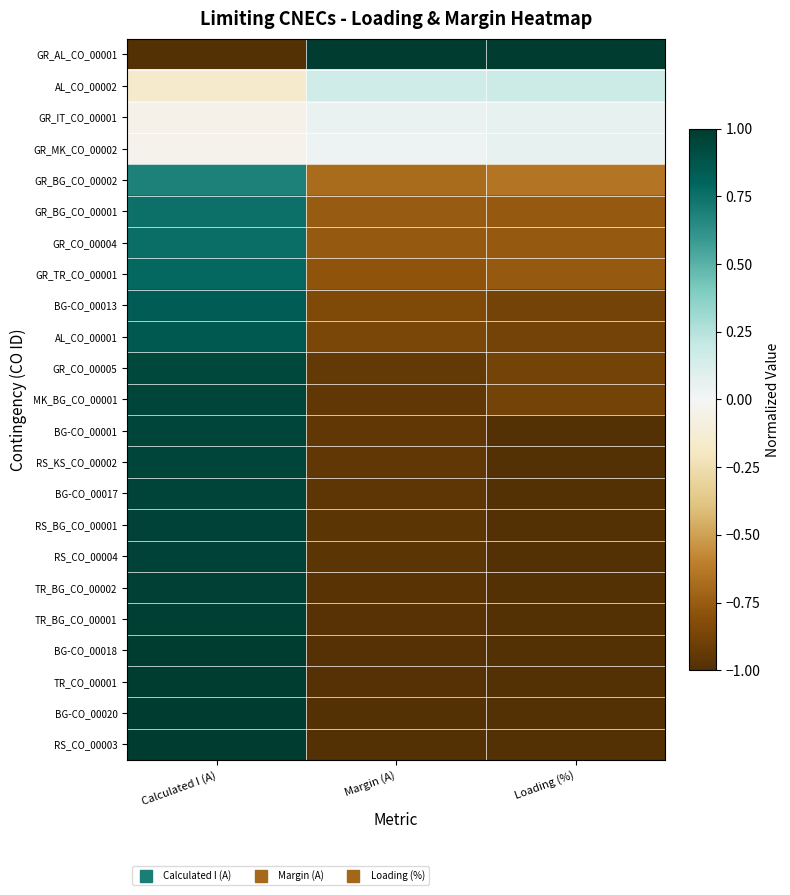

At which category is the sum across all series the highest?

Calculated I (A)